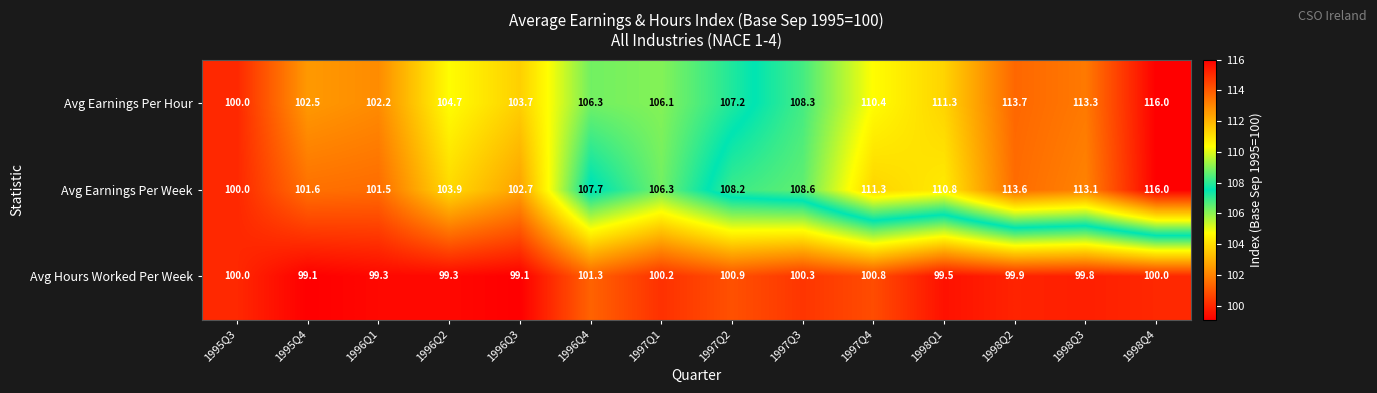

What is the approximate value of Avg Earnings Per Hour at 1998Q4?

116.0